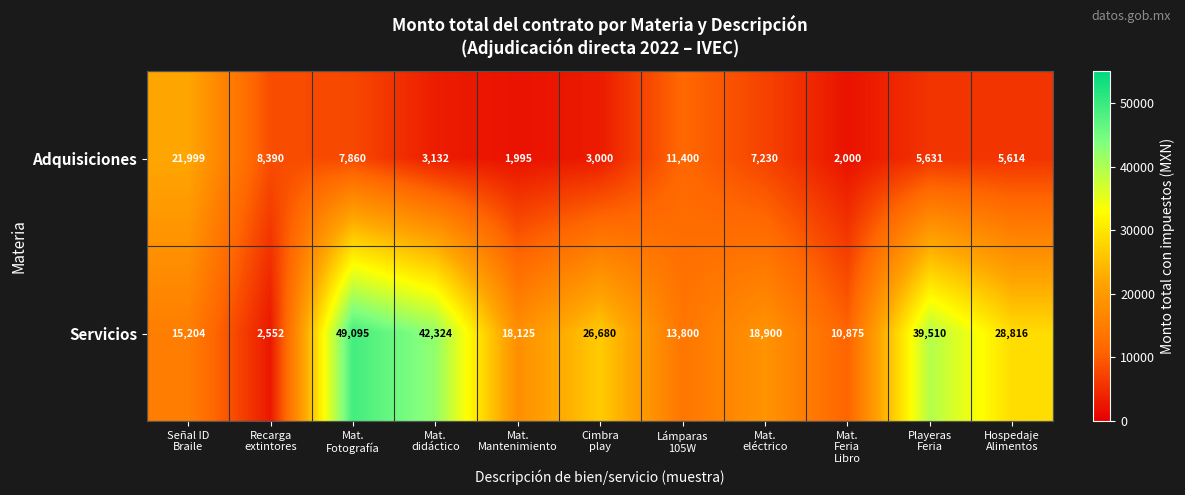

Which series has the largest total across all categories?

Servicios